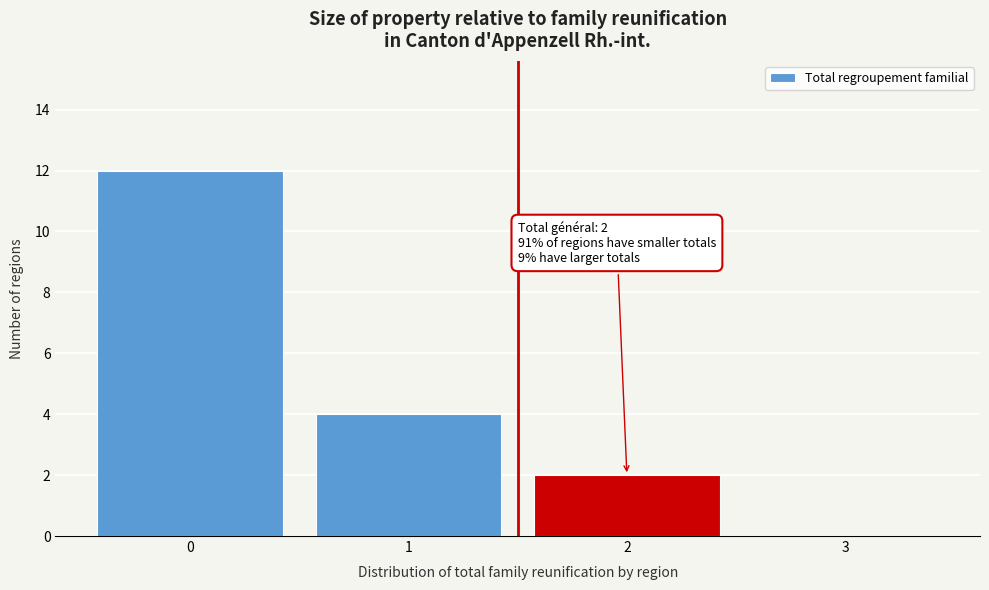

Reading left to right, transcribe all the data shown in this chart.

0=12	1=4	2=2	3=0